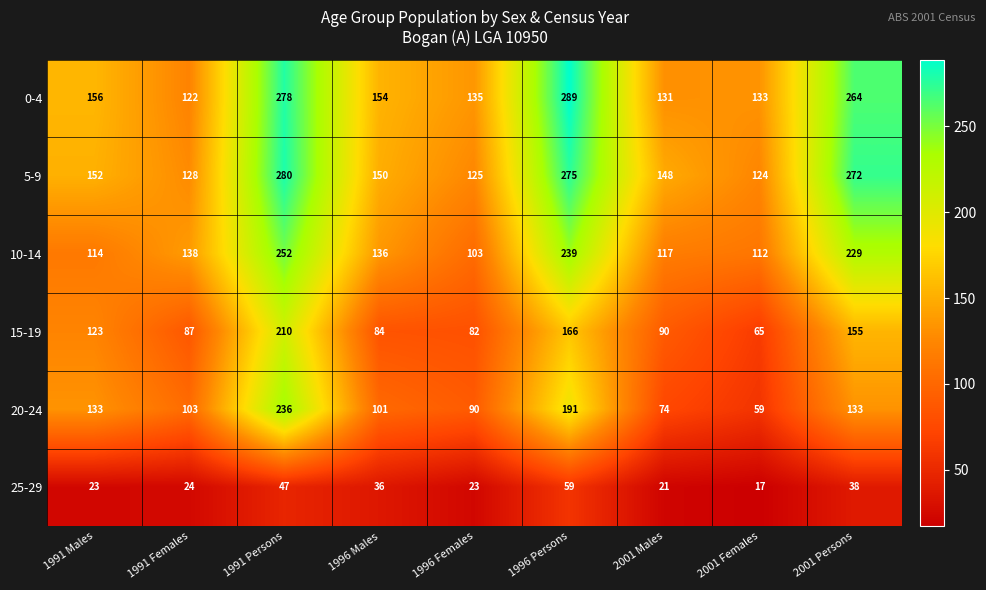

What is the total value across all series at 2001 Males?

581